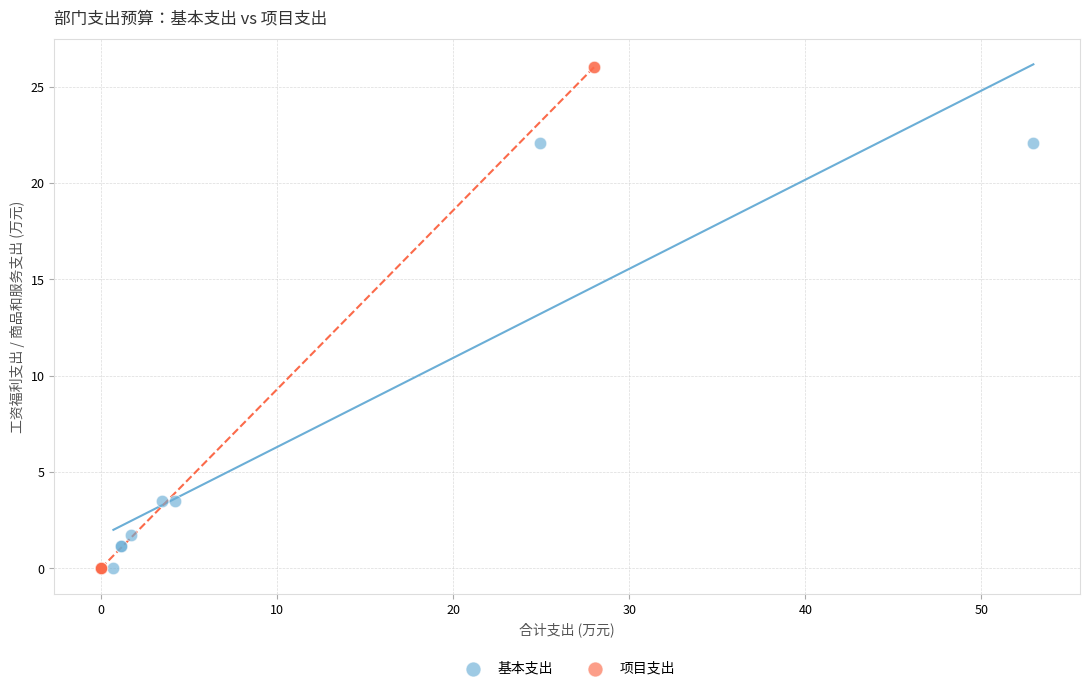

Which series has the largest Y range (max minus min)?

项目支出